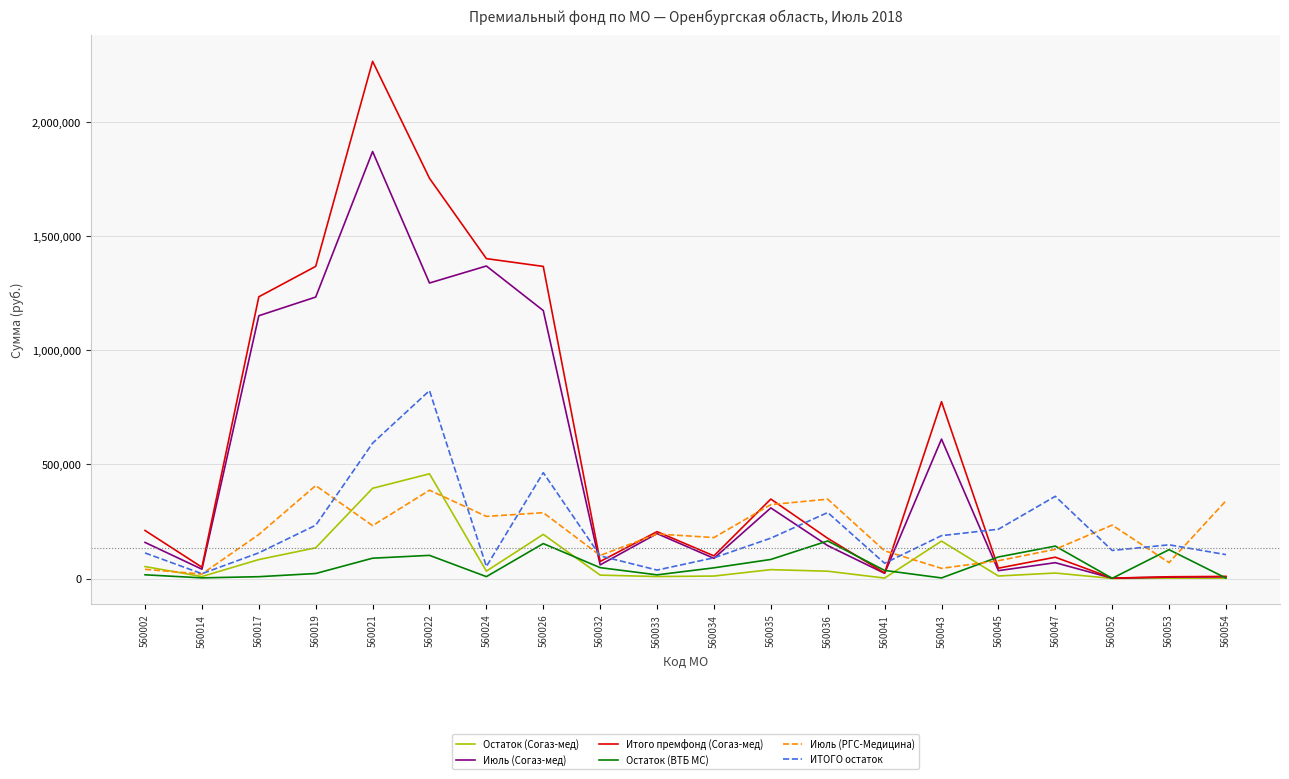

At which category is the sum across all series the highest?

560021